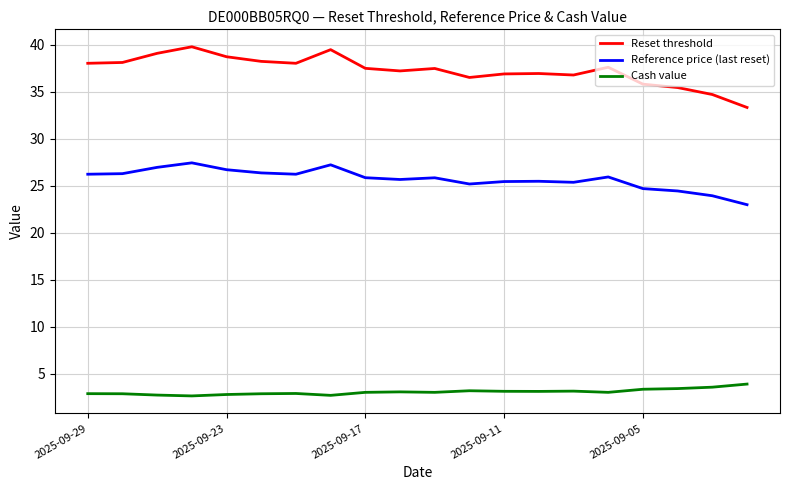

How many lines are shown in the chart?

3